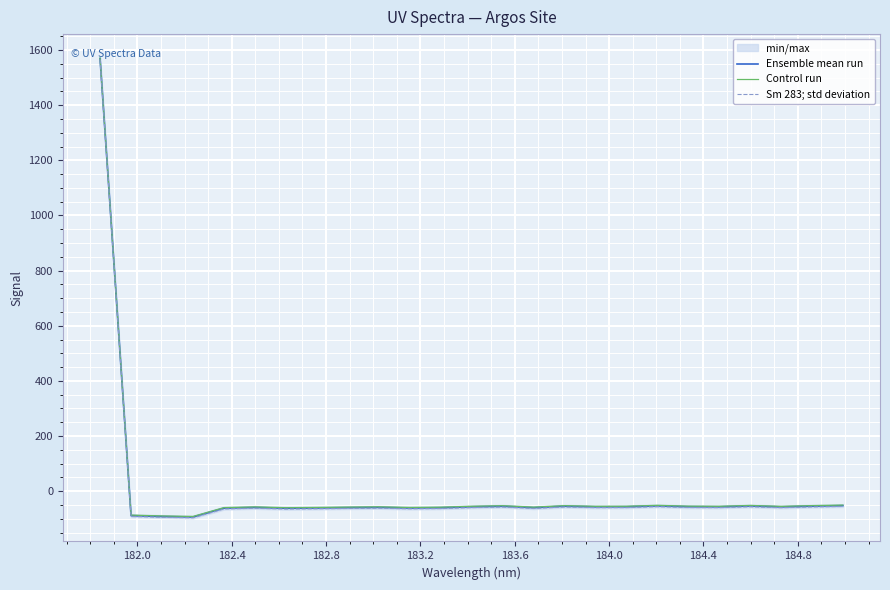

What is the highest value of the Ensemble mean run series?

1569.1